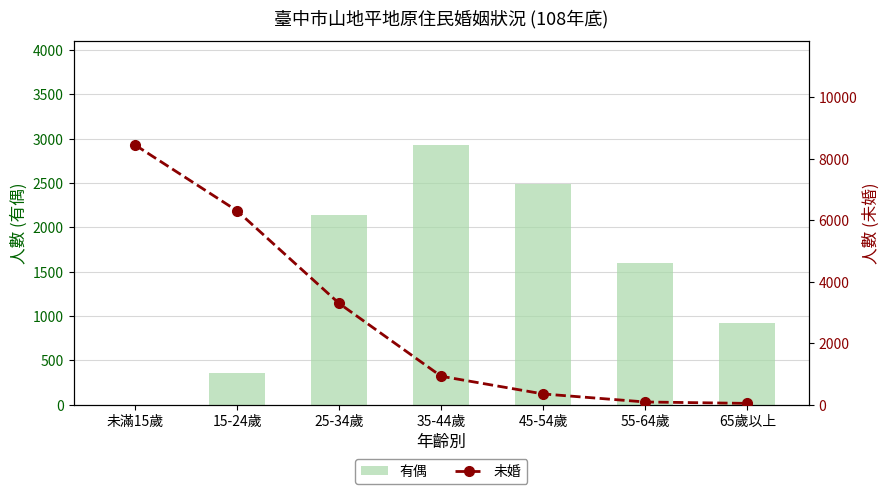

Is it true that 有偶 equals 2487 at 45-54歲?

True